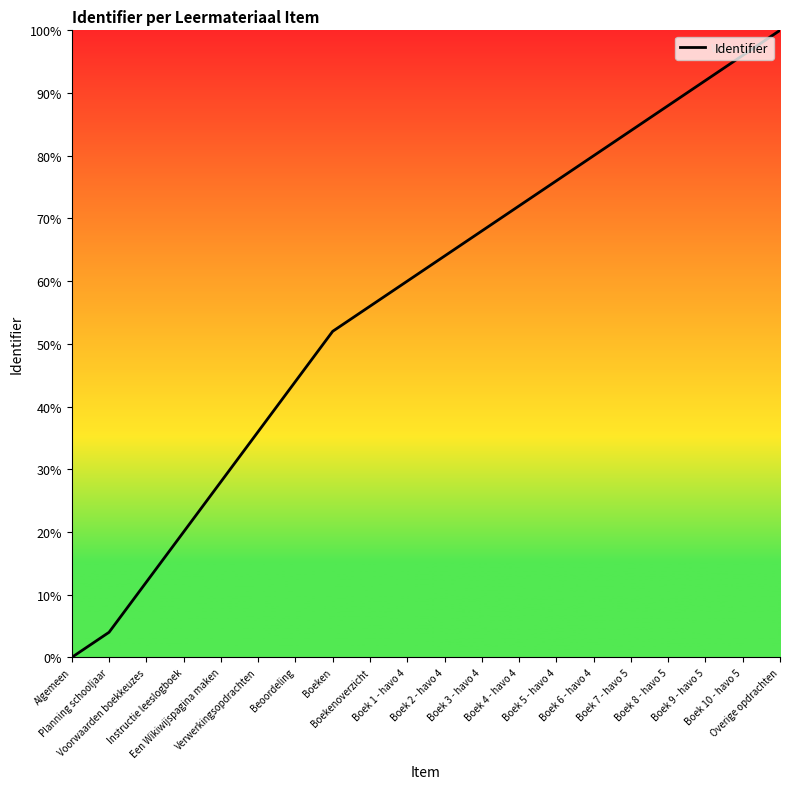

How many values are above zero?

19